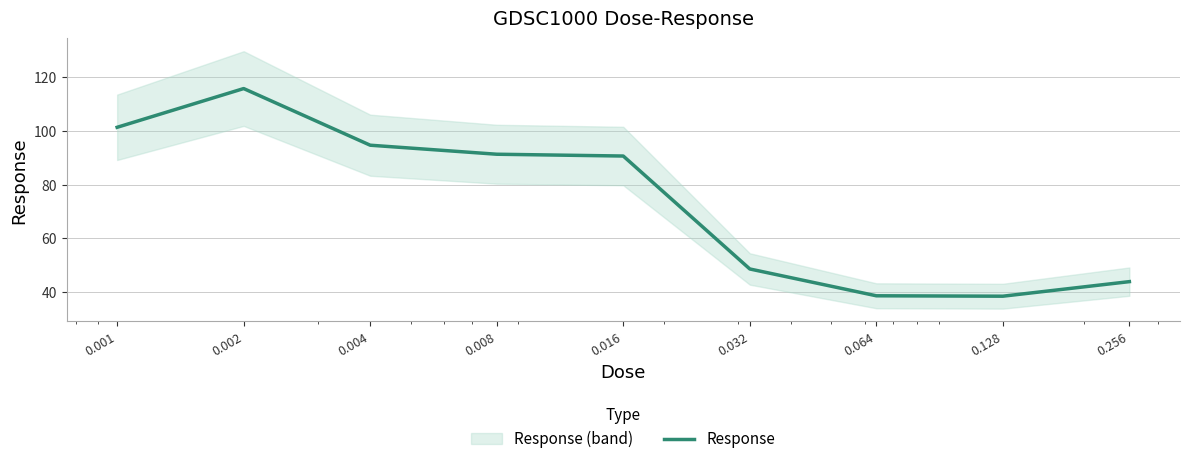

List the labels in order of value, largest first.

0.002, 0.001, 0.004, 0.008, 0.016, 0.032, 0.256, 0.064, 0.128